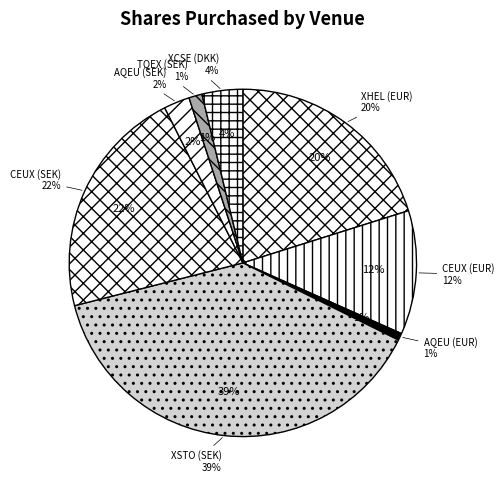

How many segments does this pie chart have?

8